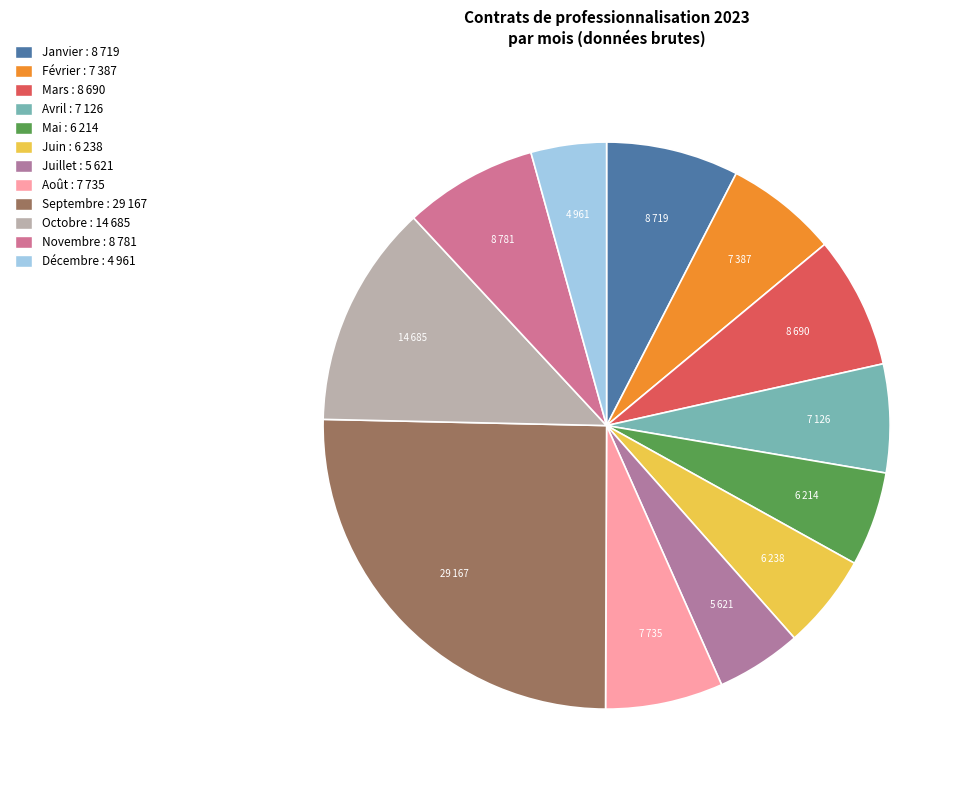

How many slices are in this pie chart?

12